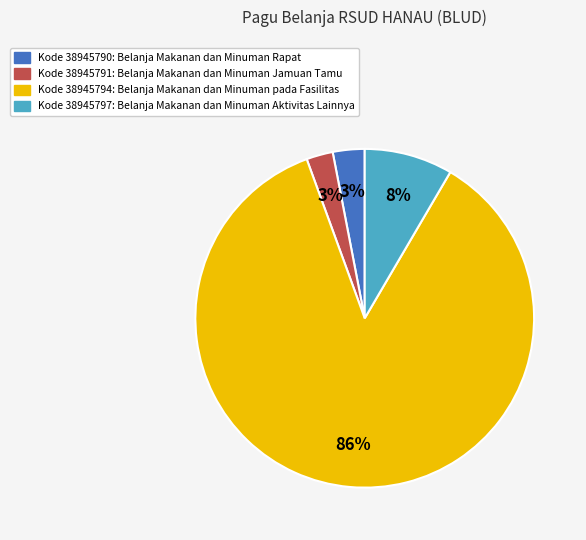

To the nearest percent, what is the average slice percentage?

25%